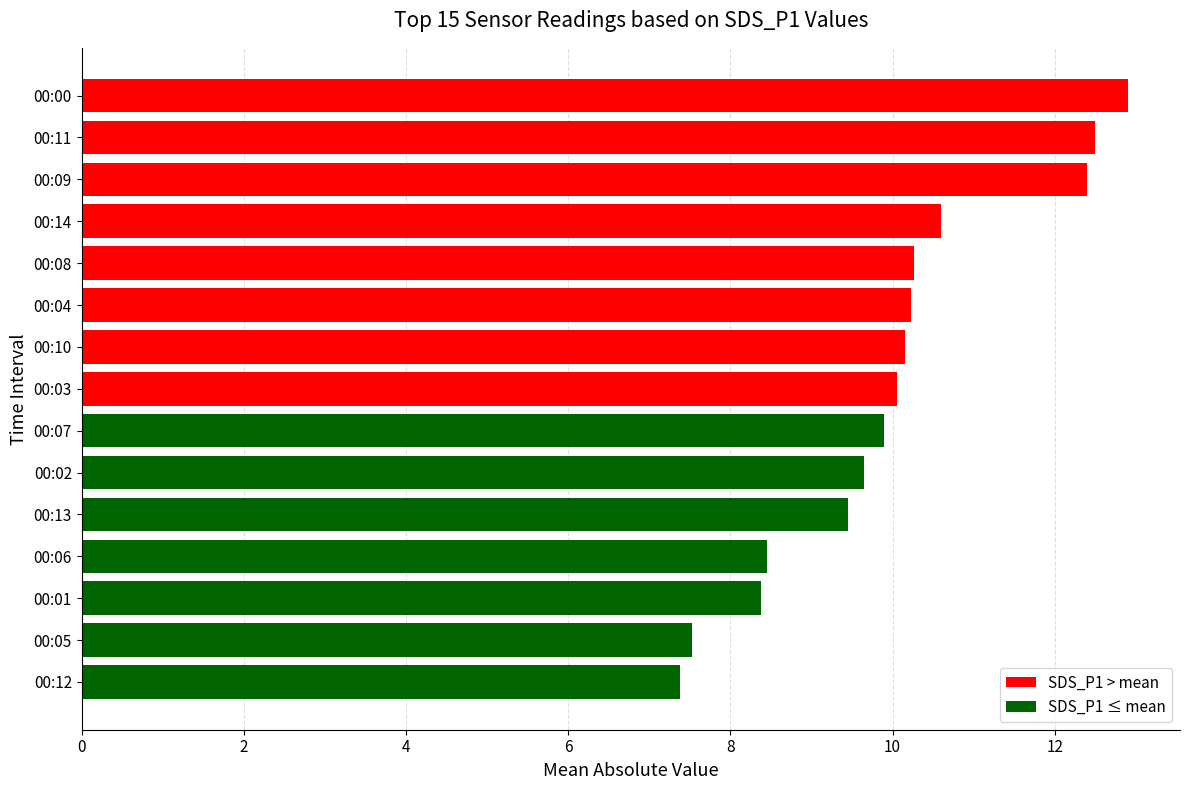

True or false: the data shows 12.5 at 00:11.

True